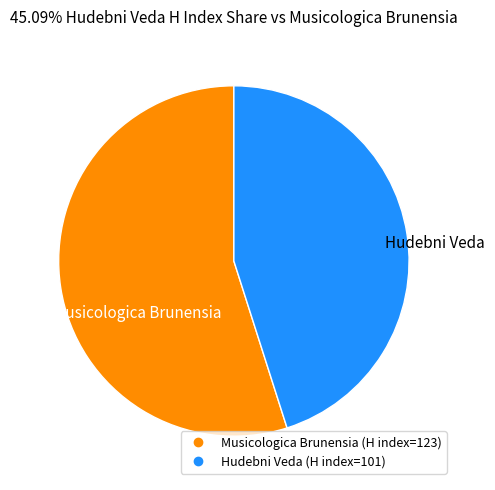

Is there any slice that represents more than half of the pie?

Yes